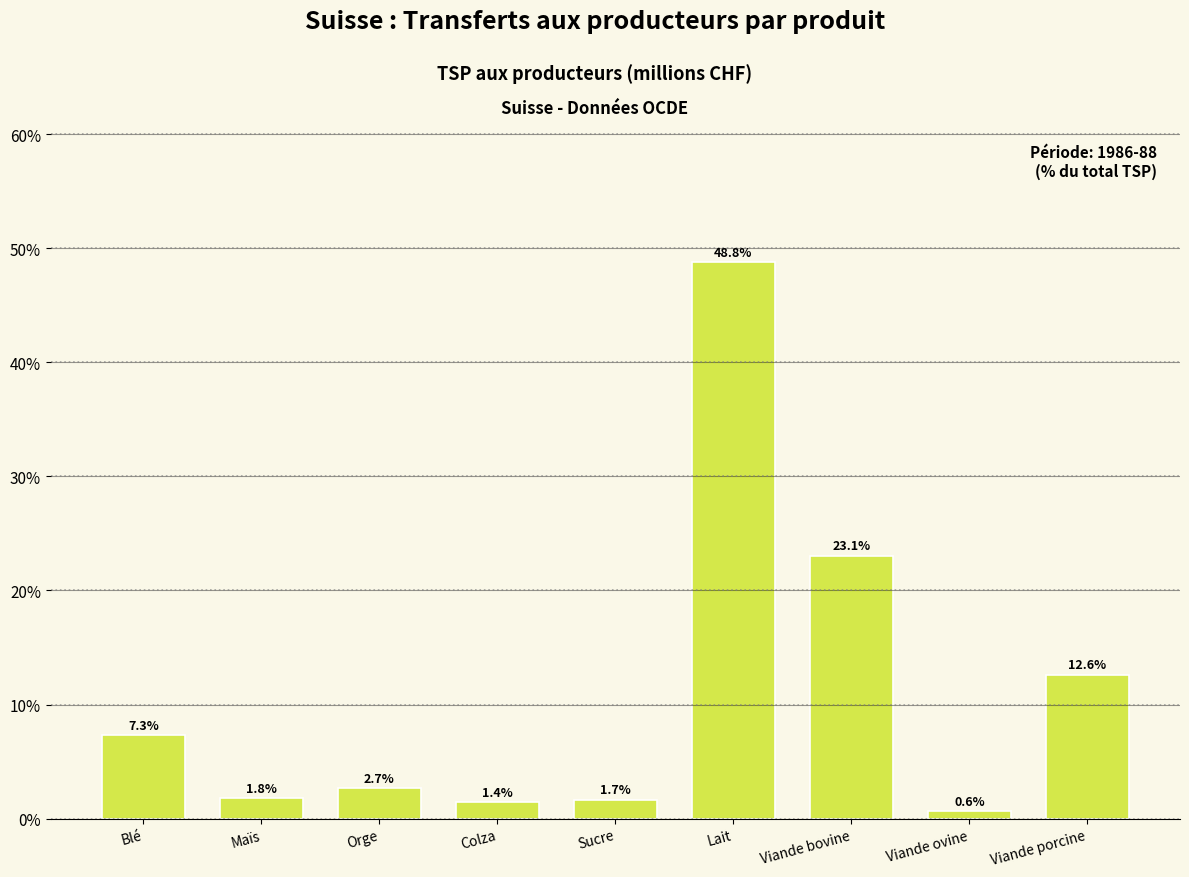

Reading left to right, what are all the values shown in this chart?

7.3	1.8	2.7	1.4	1.7	48.8	23.1	0.6	12.6